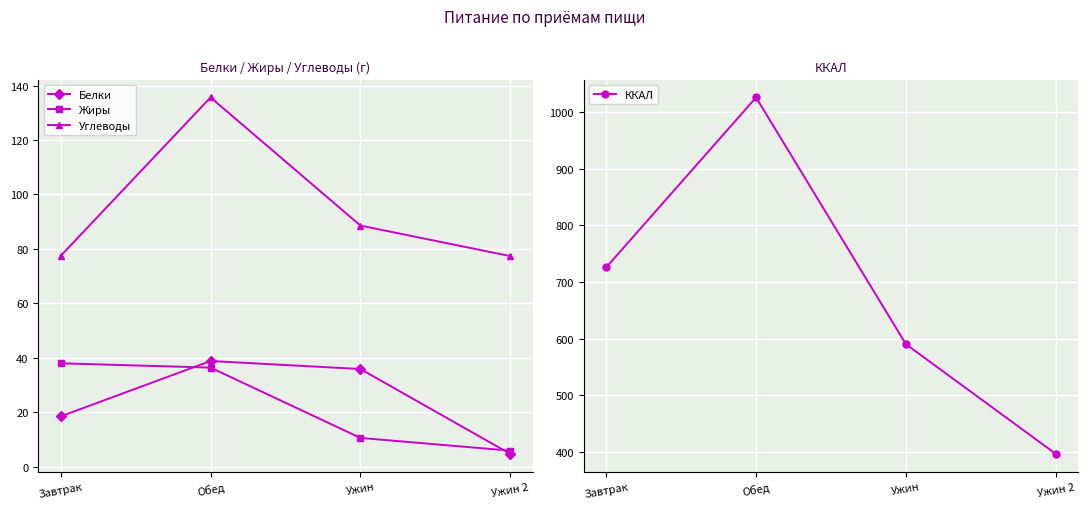

Reading left to right, extract all data points from this chart.

Белки: Завтрак=18.5	Обед=38.8	Ужин=35.9	Ужин 2=4.7
Жиры: Завтрак=38.0	Обед=36.4	Ужин=10.6	Ужин 2=5.9
Углеводы: Завтрак=77.4	Обед=135.7	Ужин=88.6	Ужин 2=77.4
ККАЛ: Завтрак=725.9	Обед=1026.0	Ужин=590.3	Ужин 2=396.7